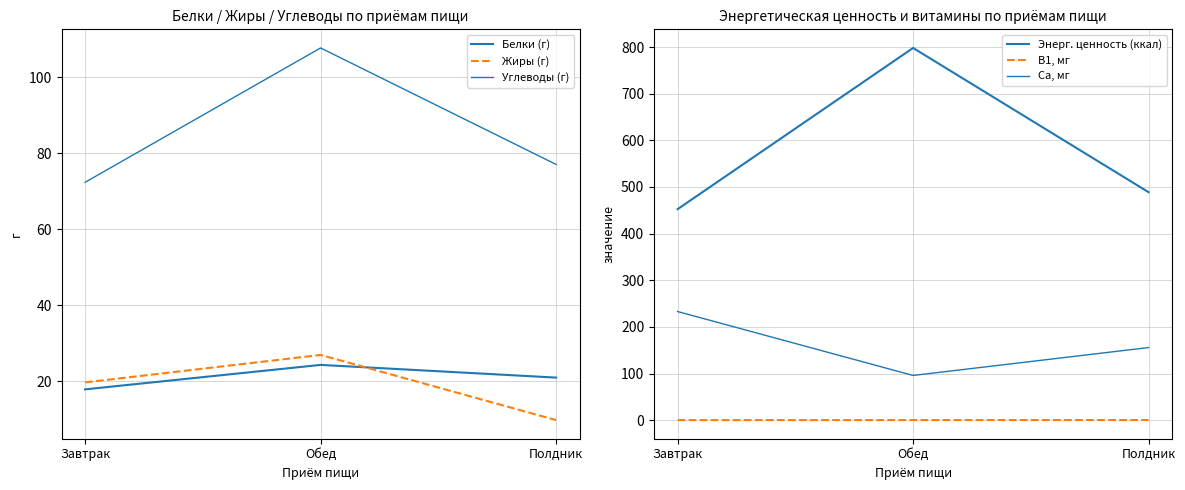

At which category is the sum across all series the highest?

Обед